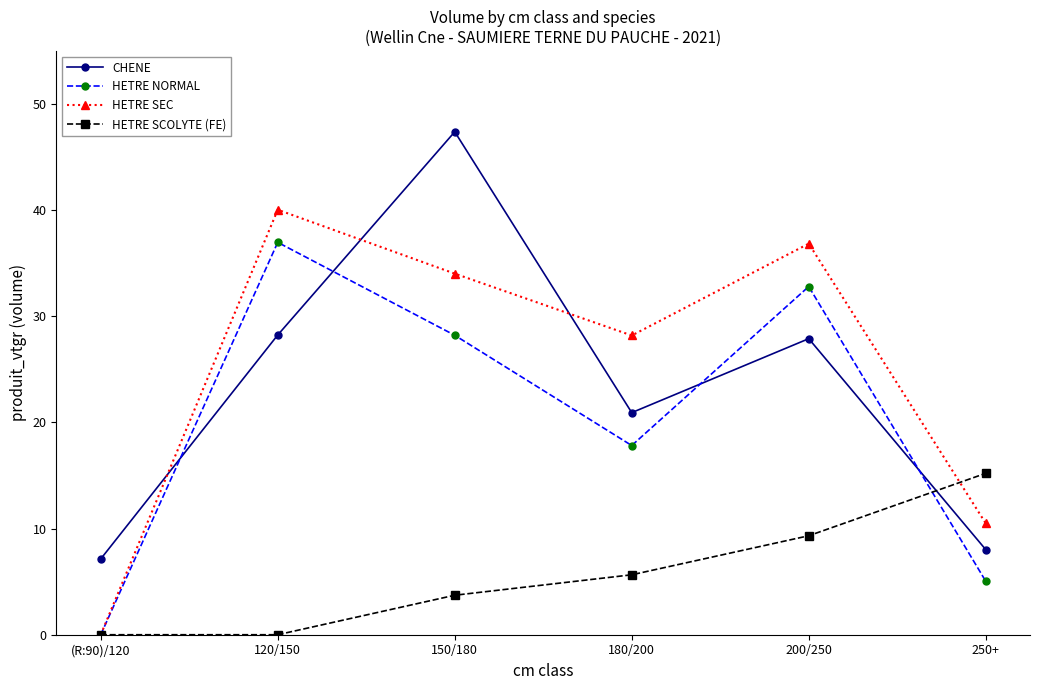

How many intersections are there between HETRE NORMAL and CHENE?

4